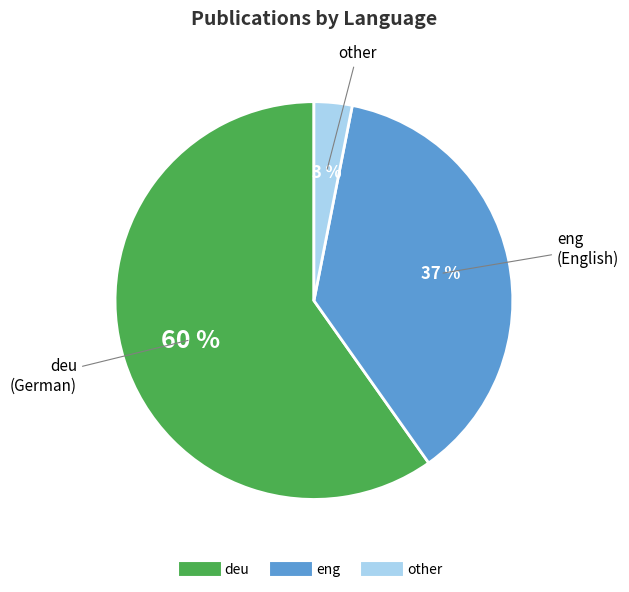

How many segments does this pie chart have?

3